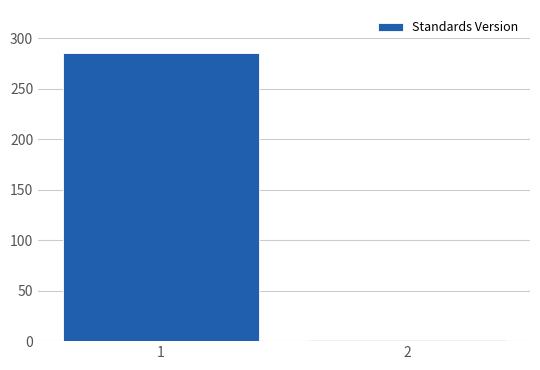

Reading right to left, what are all the values shown in this chart?

2=1	1=285